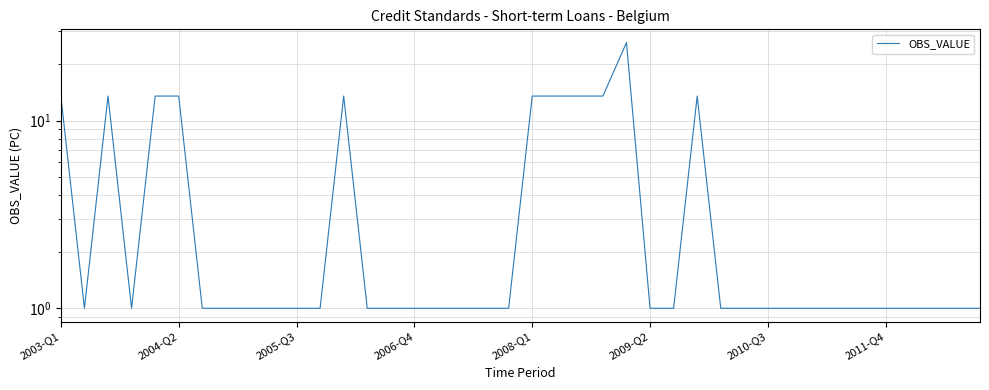

The value at 8 is 1.0. True or false?

True